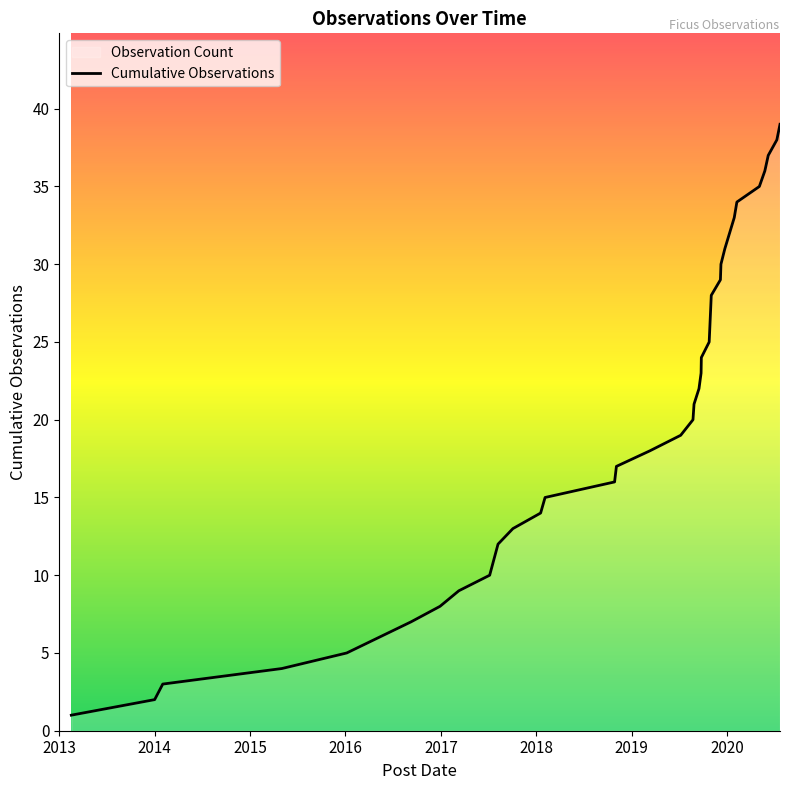

What is the difference between the maximum and minimum values?

38